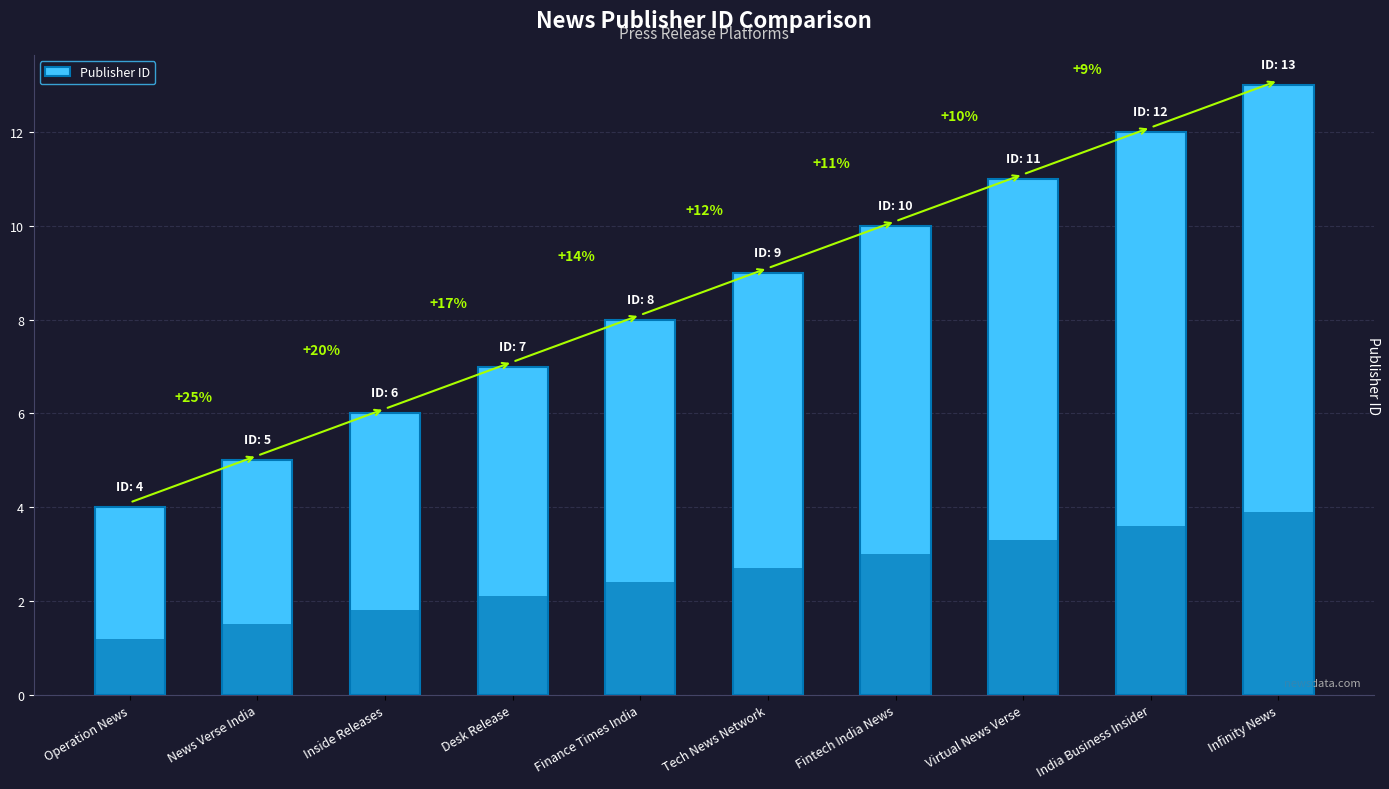

What is the greatest value displayed?

13